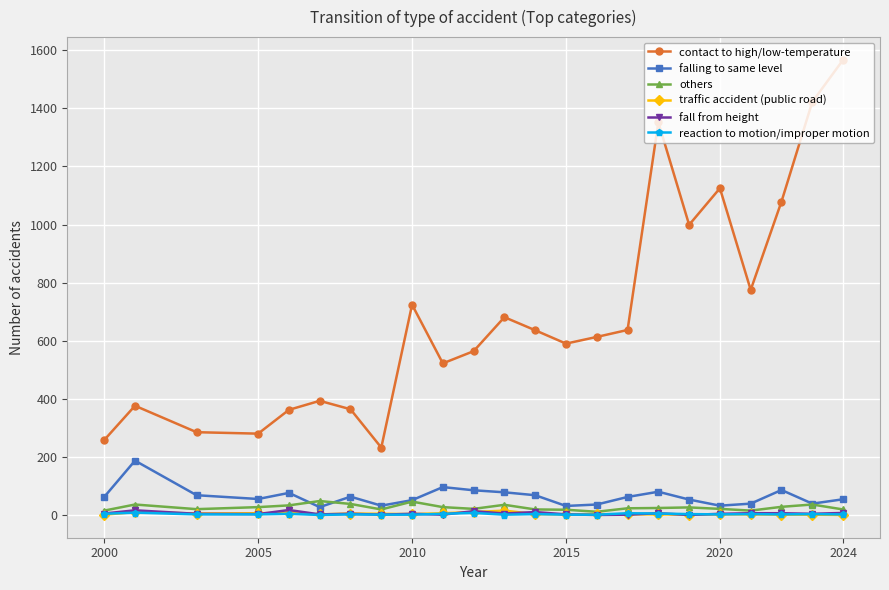

True or false: fall from height has more than 2 points higher than both neighbors.

True